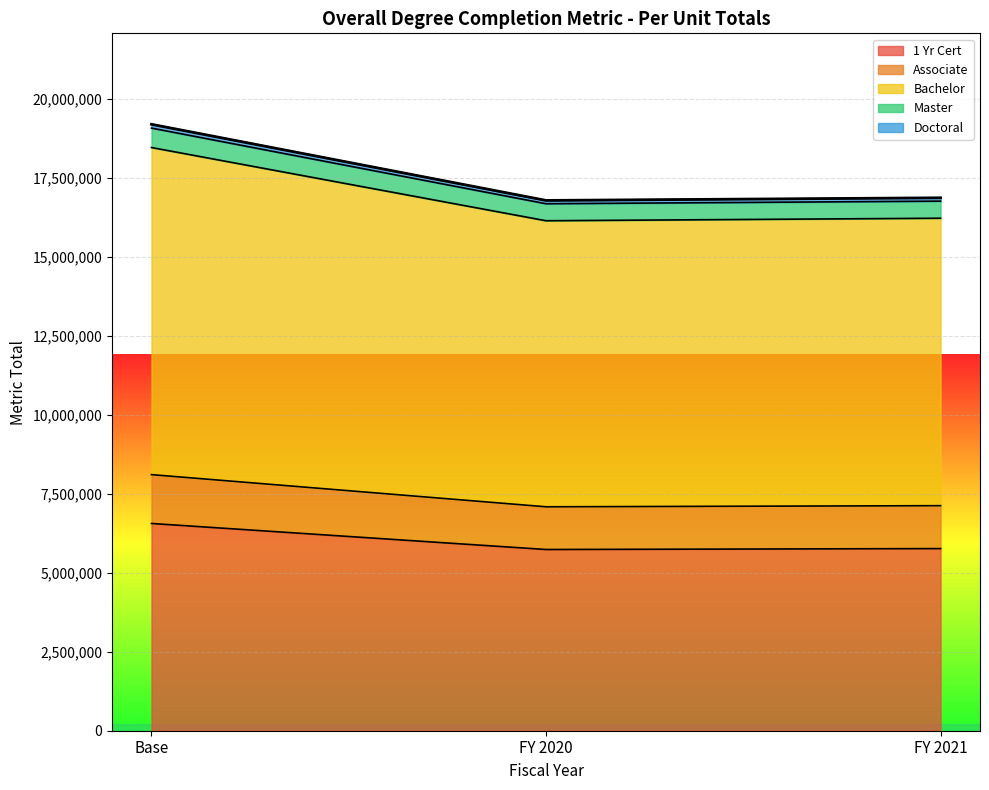

At which label does 1 Yr Cert reach its peak?

Base